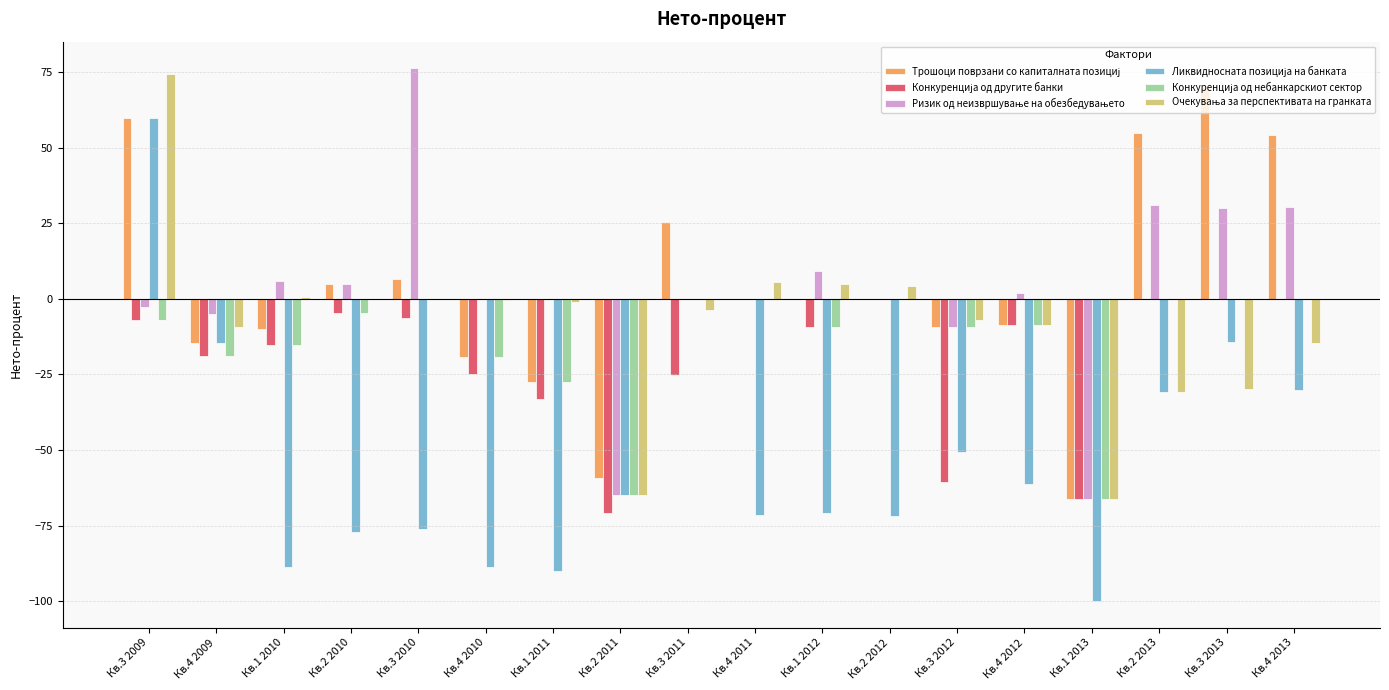

How many categories are shown in the chart?

18